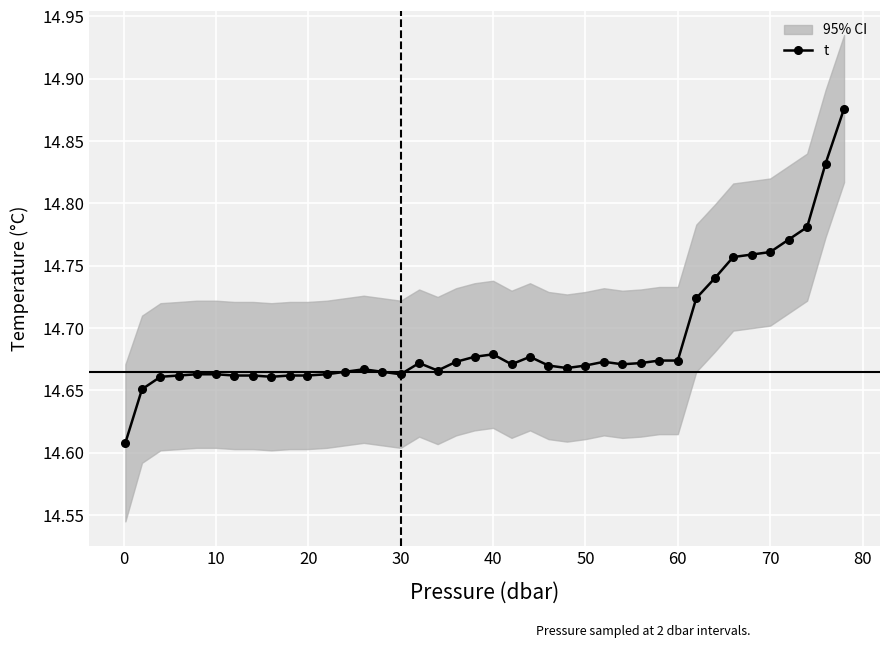

What is the value of the 23rd point from the left?

14.7